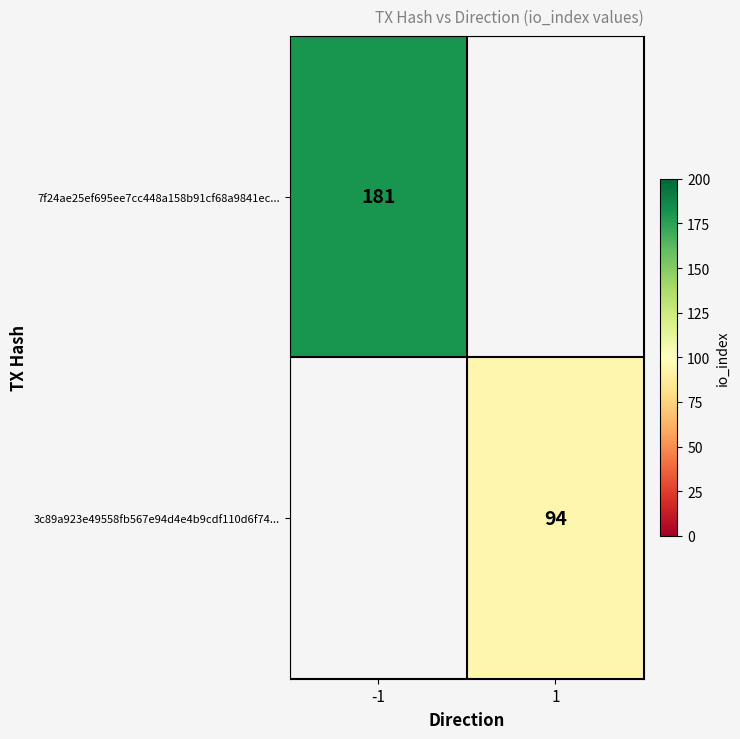

The 3c89a923e49558fb567e94d4e4b9cdf110d6f74... series shows 94 at 1. True or false?

True